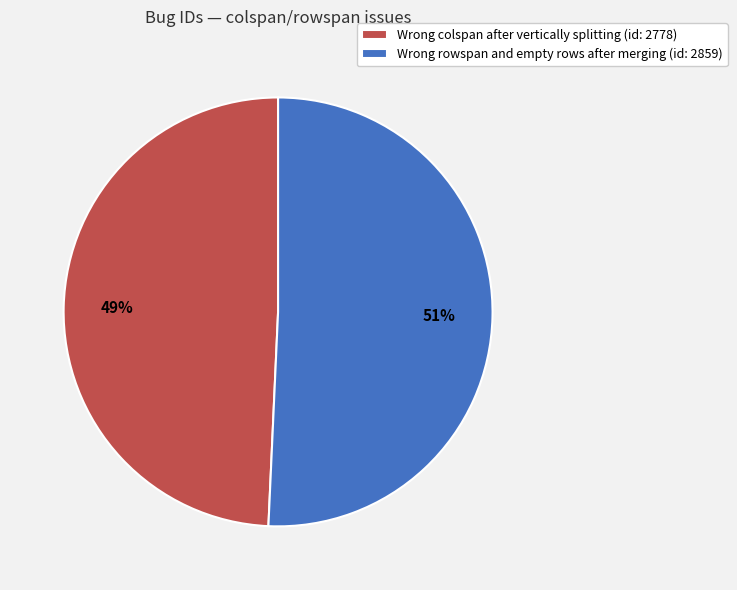

Which slice is the smallest?

Wrong colspan after vertically splitting